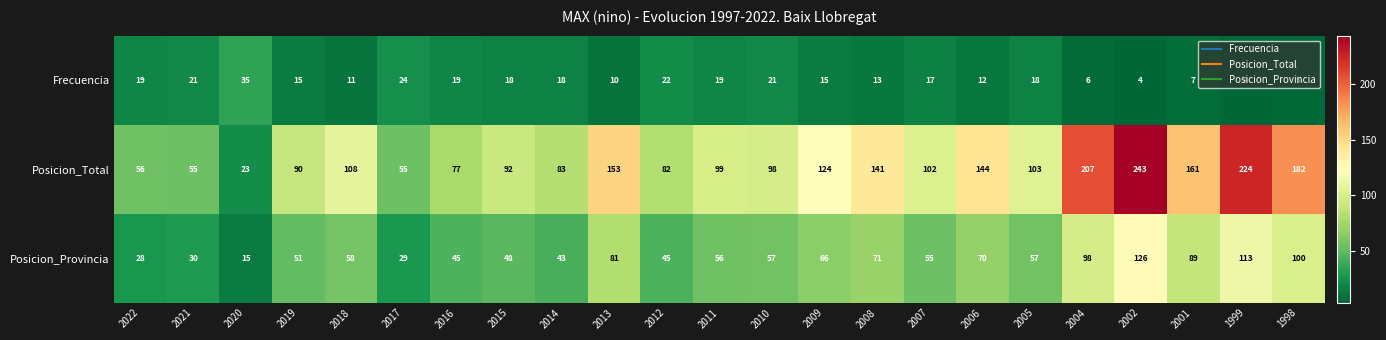

Where does the Posicion_Provincia series first go above 57?

2018